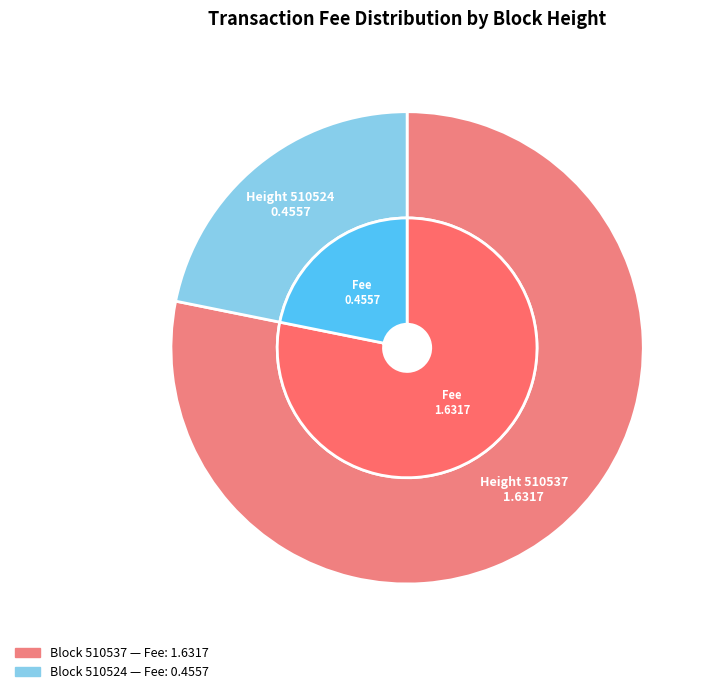

Between 510537 and 510524, which is larger?

510537